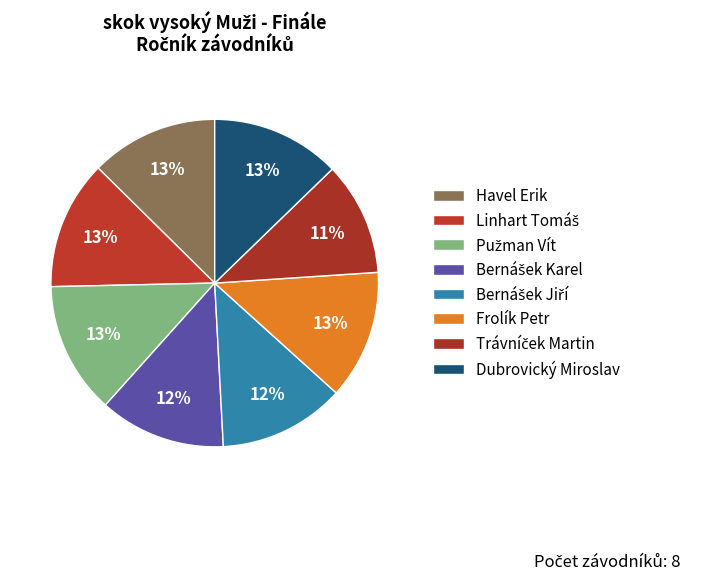

Is it true that Bernášek Karel is 12% of the pie?

True